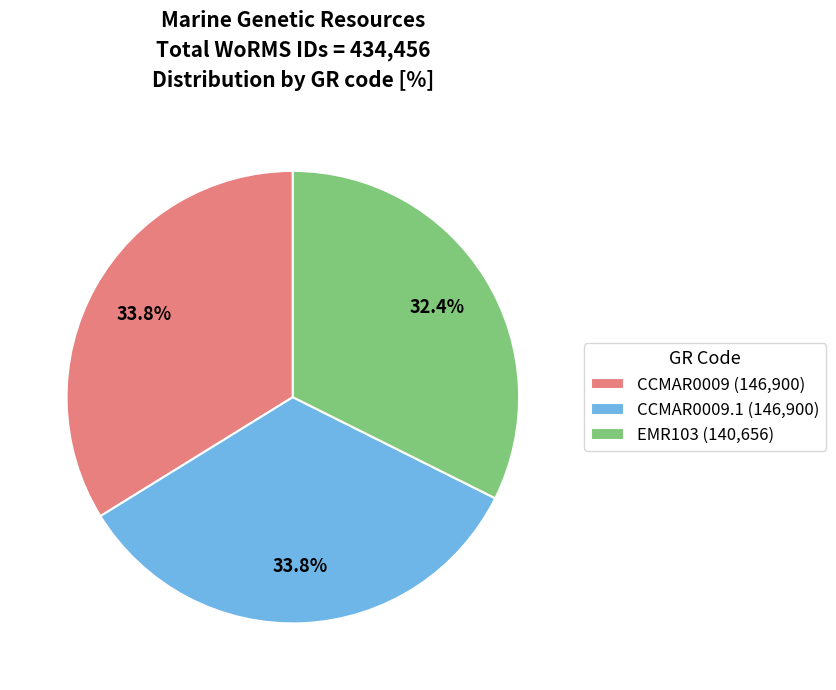

How many slices are in this pie chart?

3